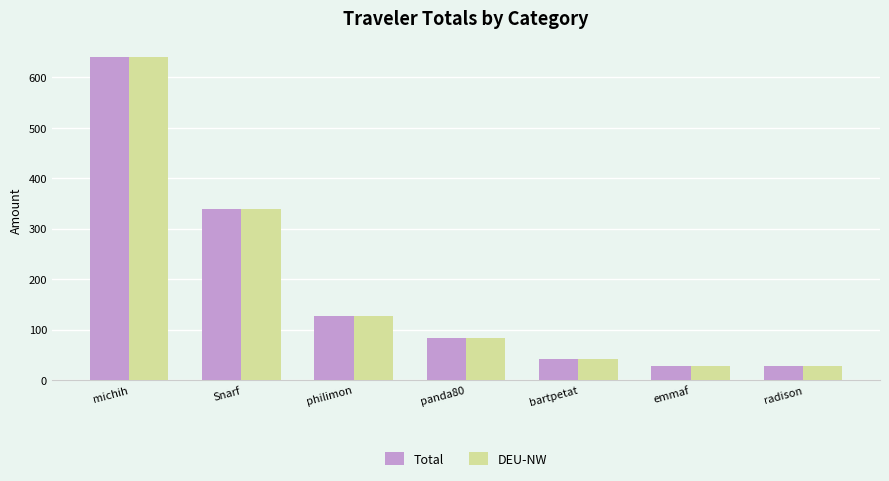

What is the difference between the second highest and second lowest values in the Total series?

310.9